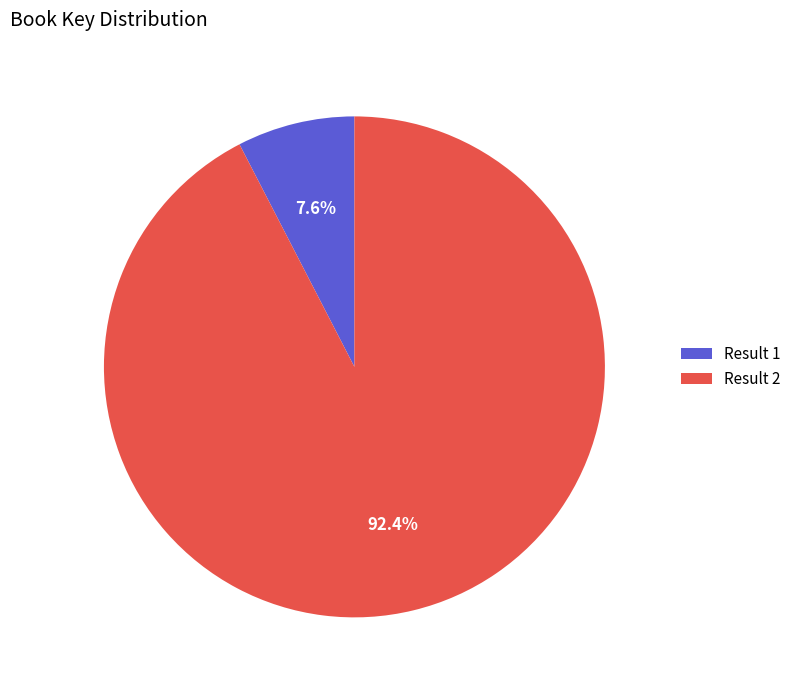

Count the number of slices in the pie.

2